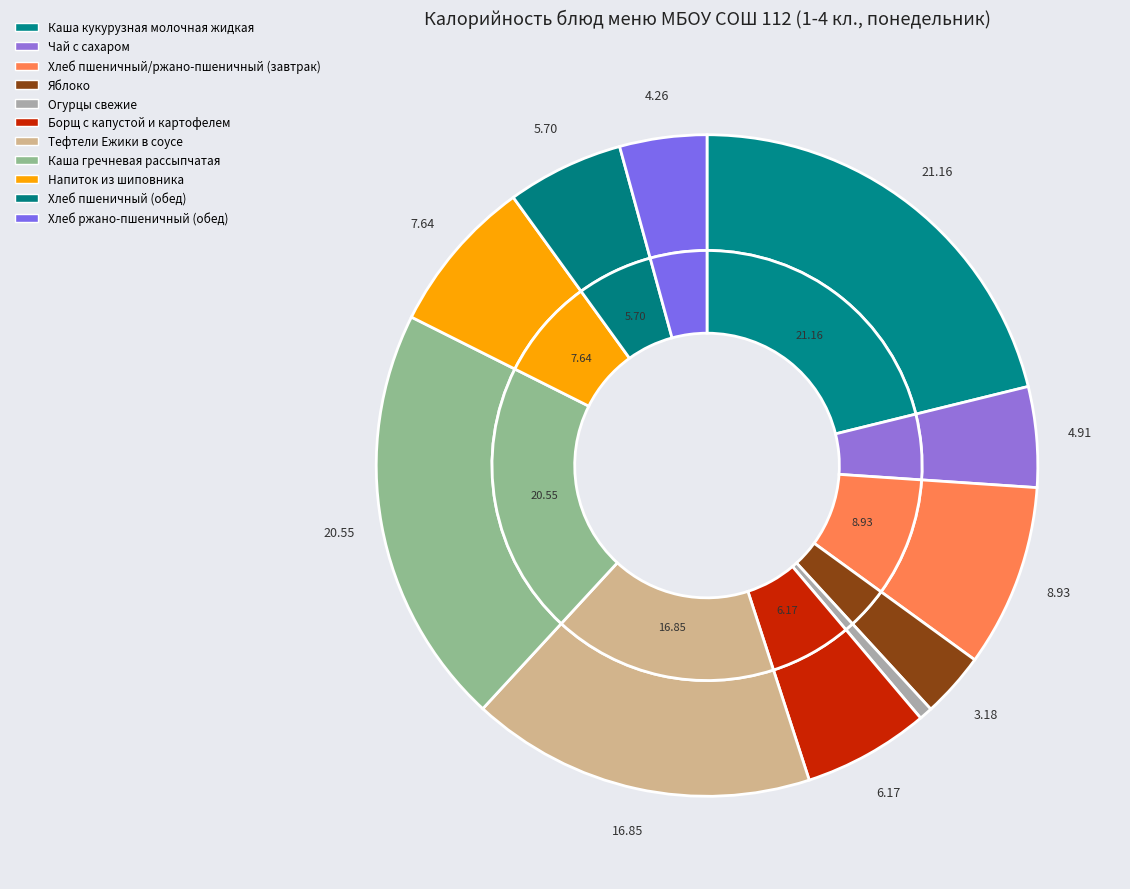

To the nearest percent, what portion does Тефтели Ежики в соусе represent?

17%